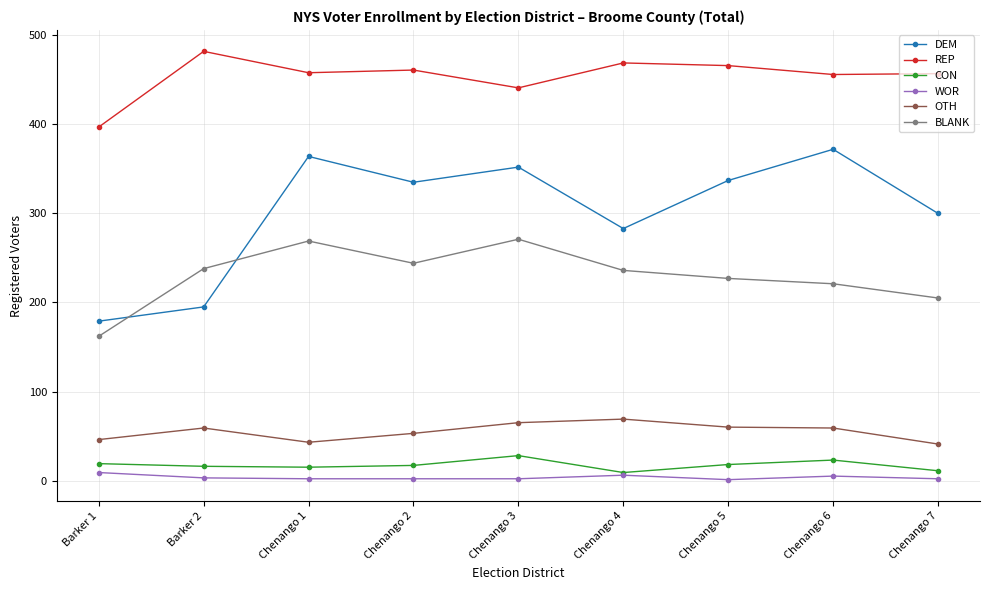

Does the chart have visible grid lines?

Yes